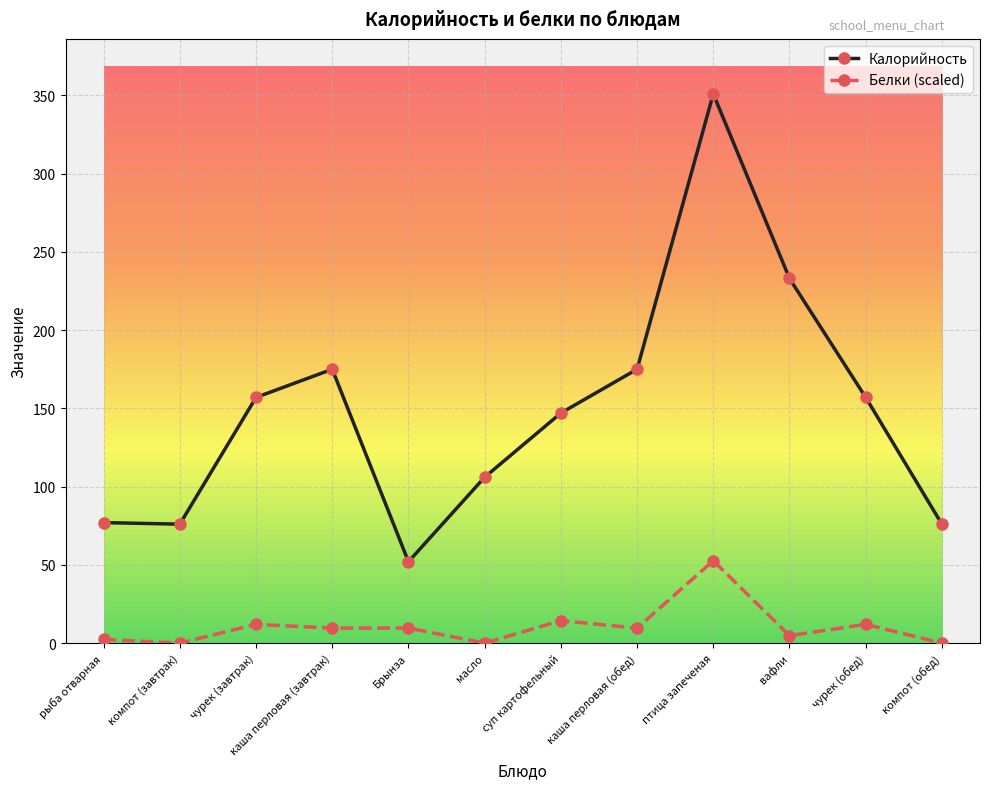

Which series has the largest total across all categories?

Калорийность